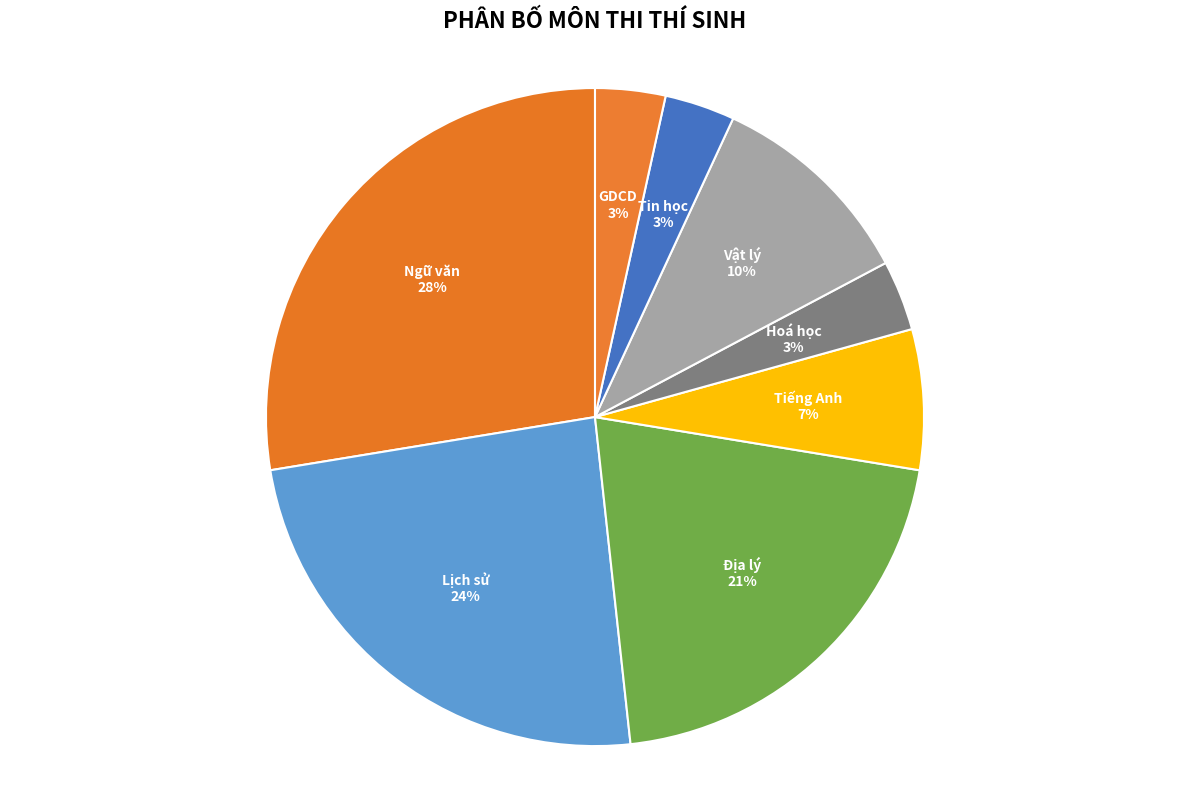

Approximately how many times larger is the value at Tin học compared to Ngữ văn?

0.1